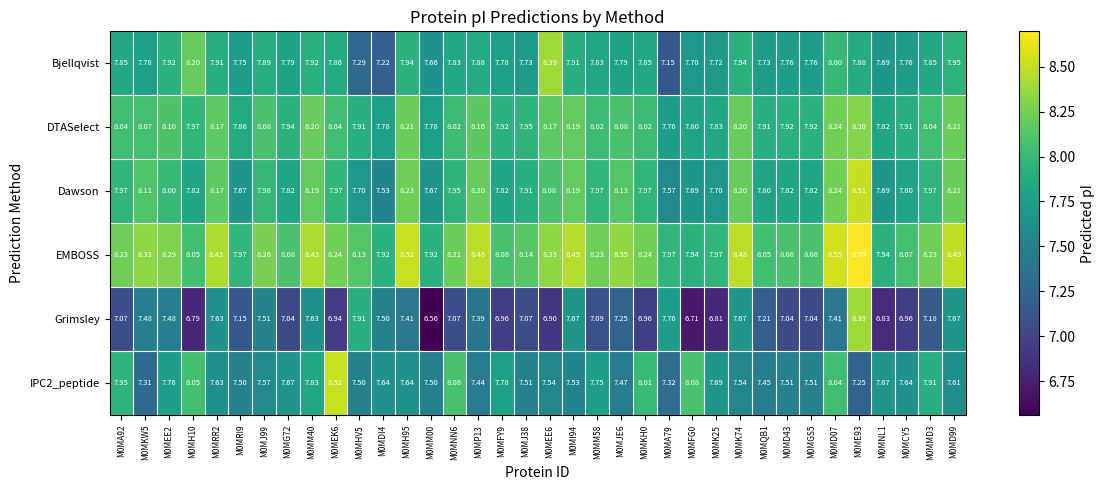

Between M0MEK6 and M0MJE6, which series saw the biggest shift?

IPC2_peptide